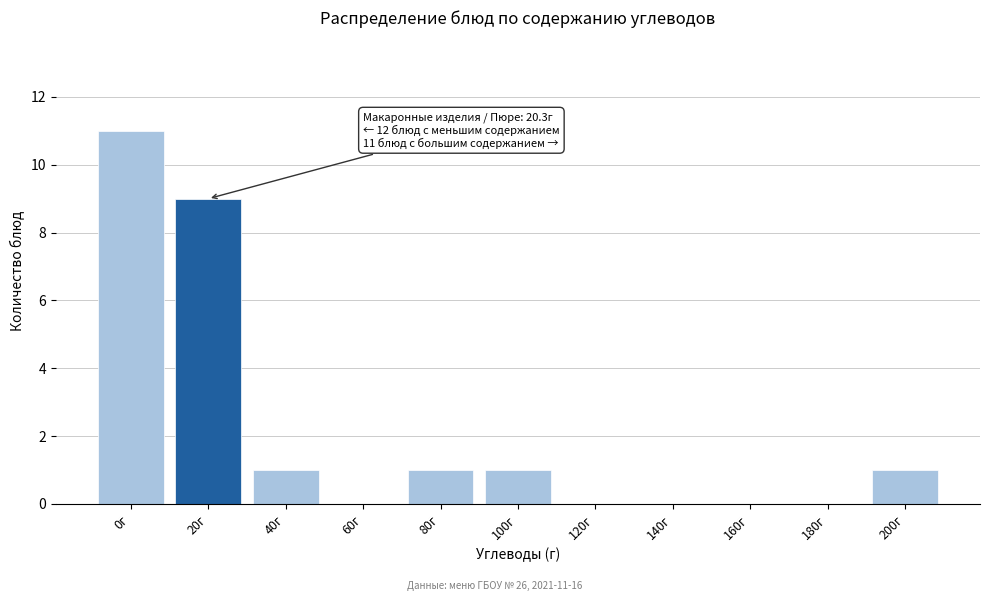

Reading left to right, extract all data points from this chart.

0г=11	20г=9	40г=1	60г=0	80г=1	100г=1	120г=0	140г=0	160г=0	180г=0	200г=1